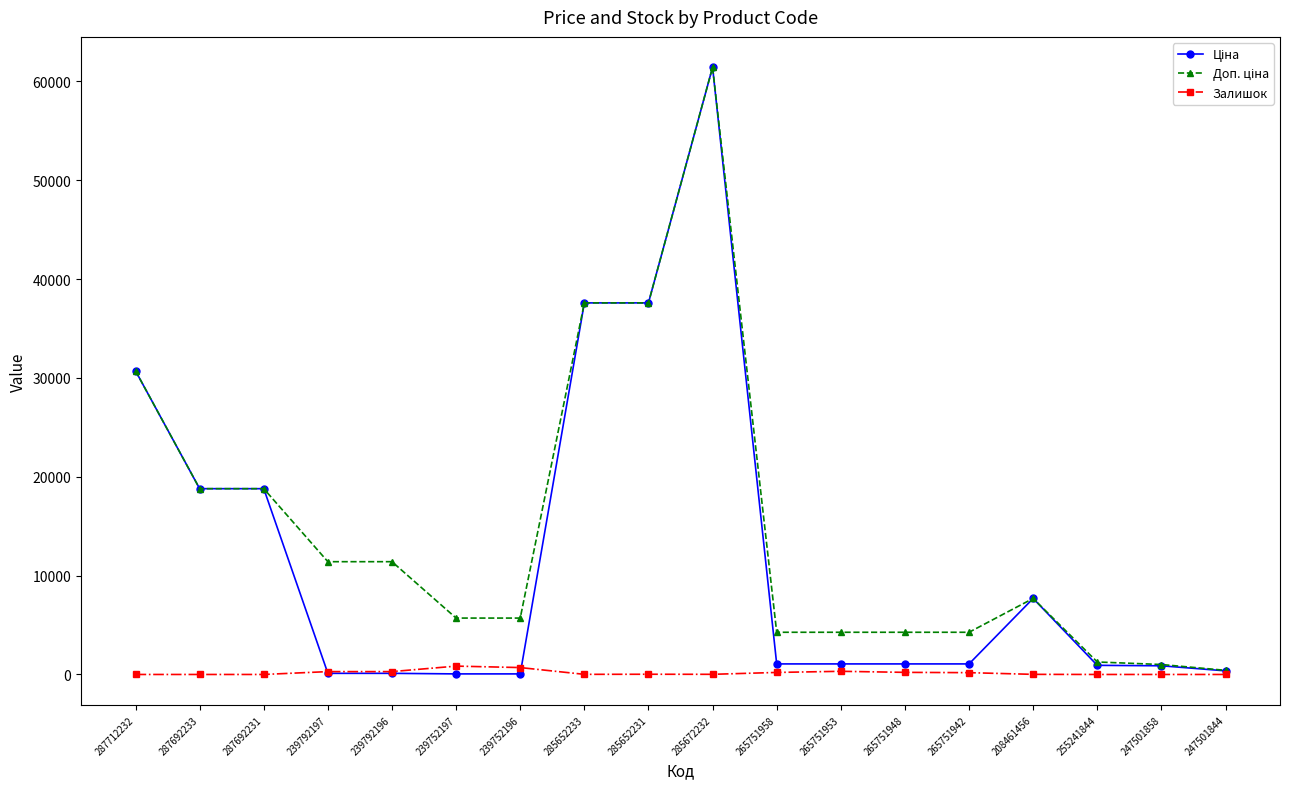

What is the label of the 6th point from the right?

265751948